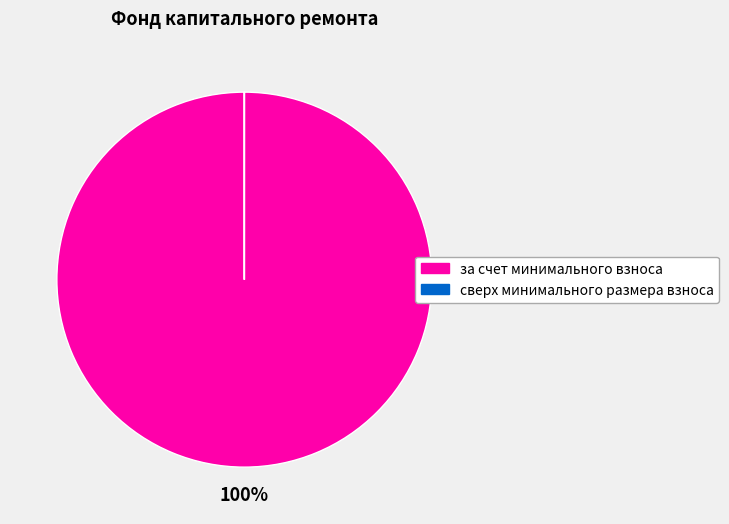

What is the majority slice?

за счет минимального взноса